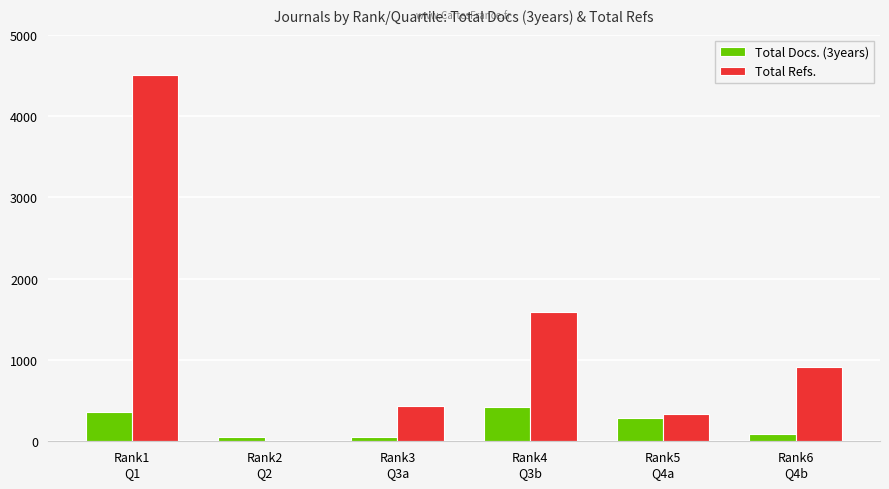

Which series has the largest total across all categories?

Total Refs.